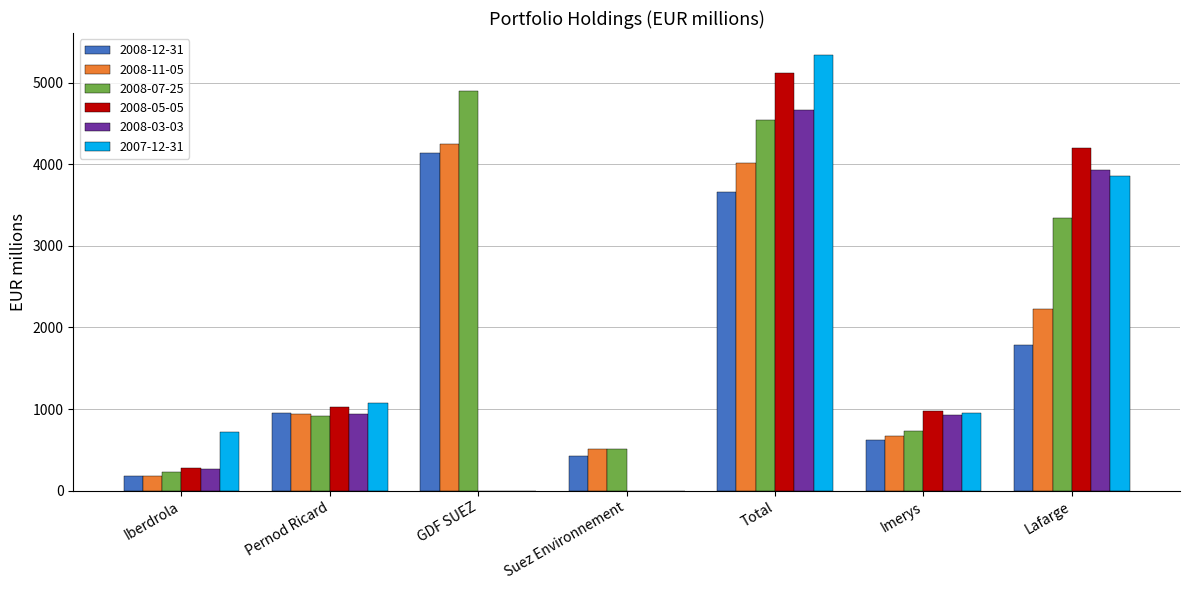

Is it true that 2007-12-31 equals 1070.0 at Pernod Ricard?

True